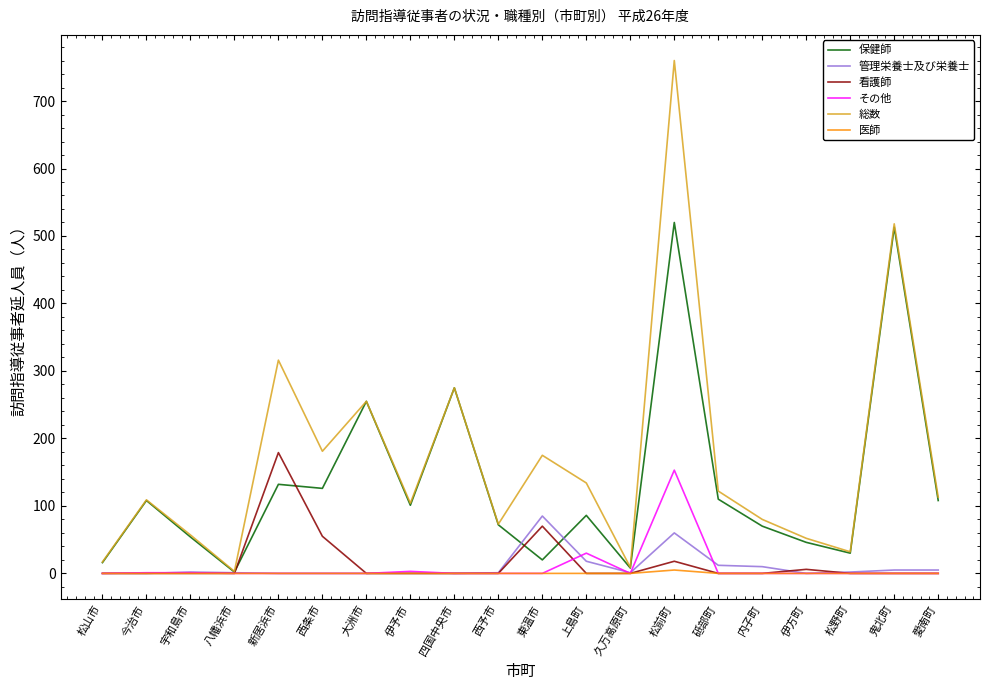

Is it true that 管理栄養士及び栄養士 equals 10 at 内子町?

True